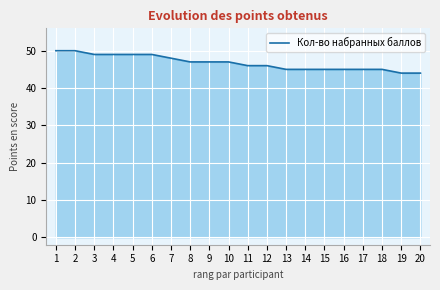

Reading left to right, transcribe all the data shown in this chart.

1=50	2=50	3=49	4=49	5=49	6=49	7=48	8=47	9=47	10=47	11=46	12=46	13=45	14=45	15=45	16=45	17=45	18=45	19=44	20=44